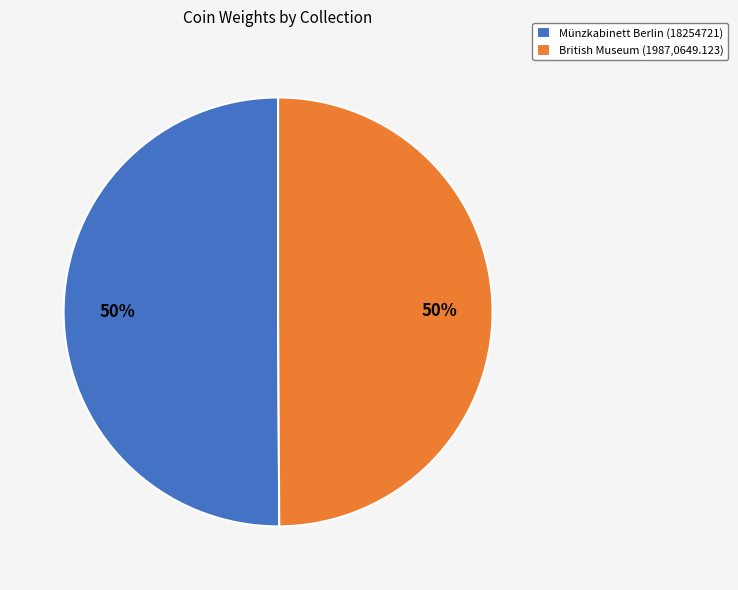

To the nearest percent, what is the average slice percentage?

50%